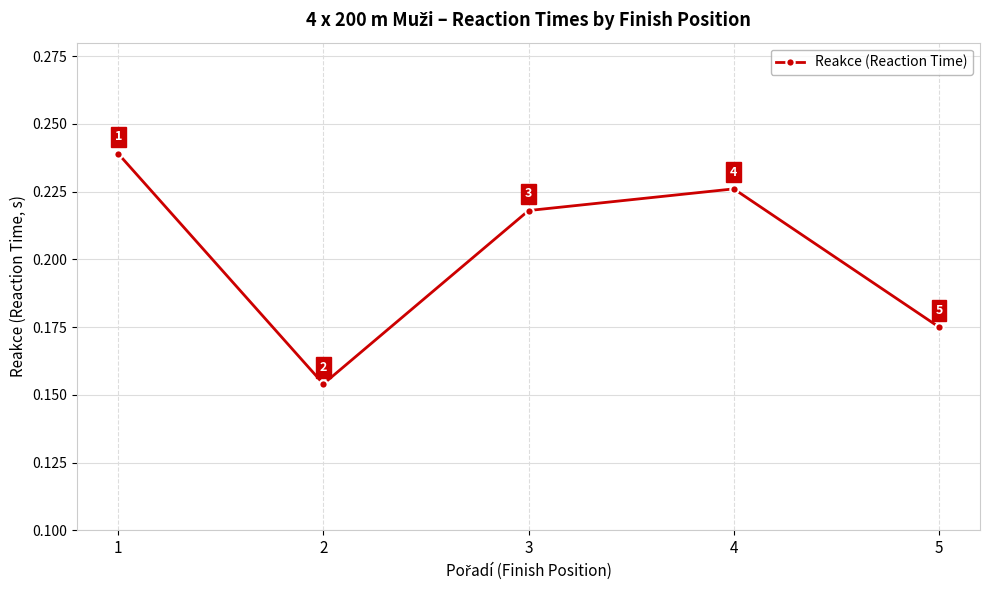

Between 3 and 2, which is larger?

3